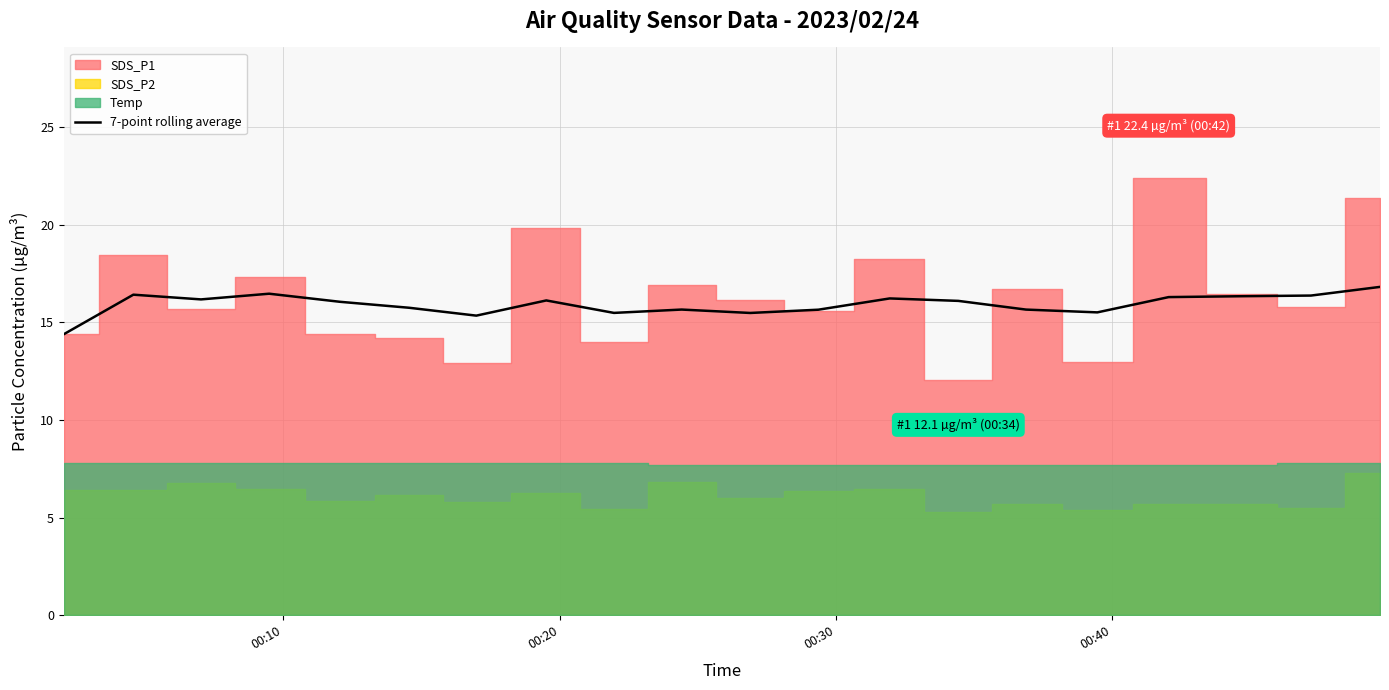

What is the lowest value of the 7-point rolling average series?

14.4